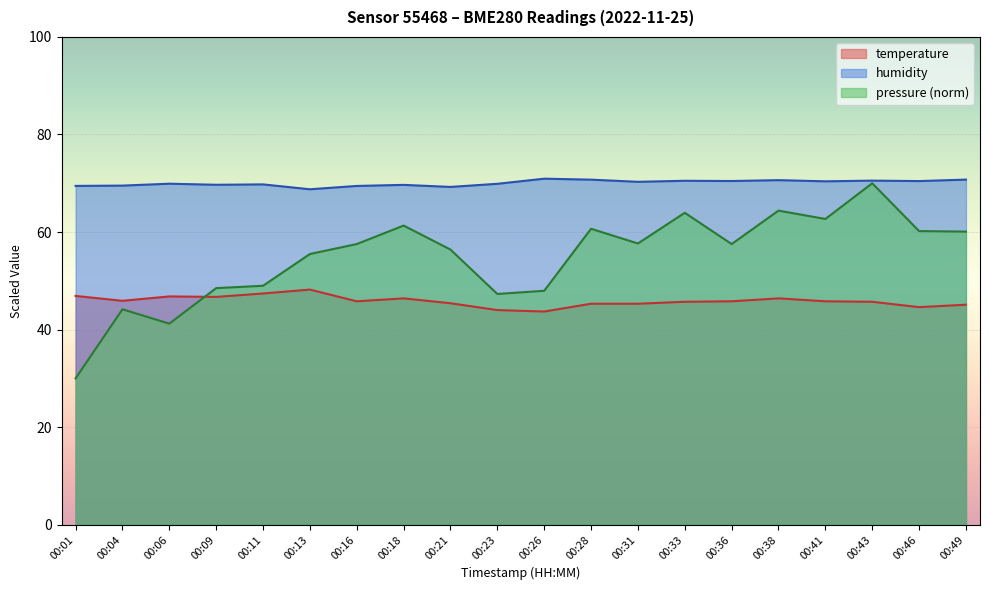

At which label does humidity reach its minimum?

00:13